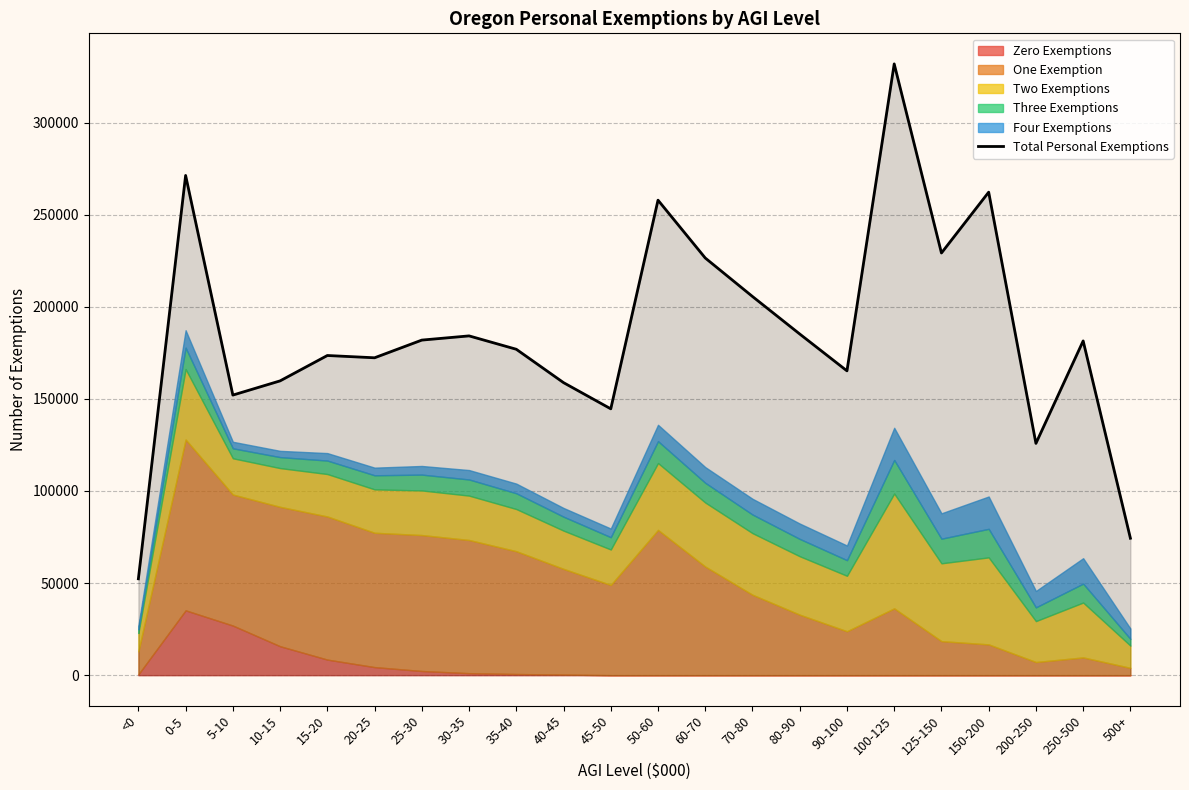

What is the smallest value displayed?

52322